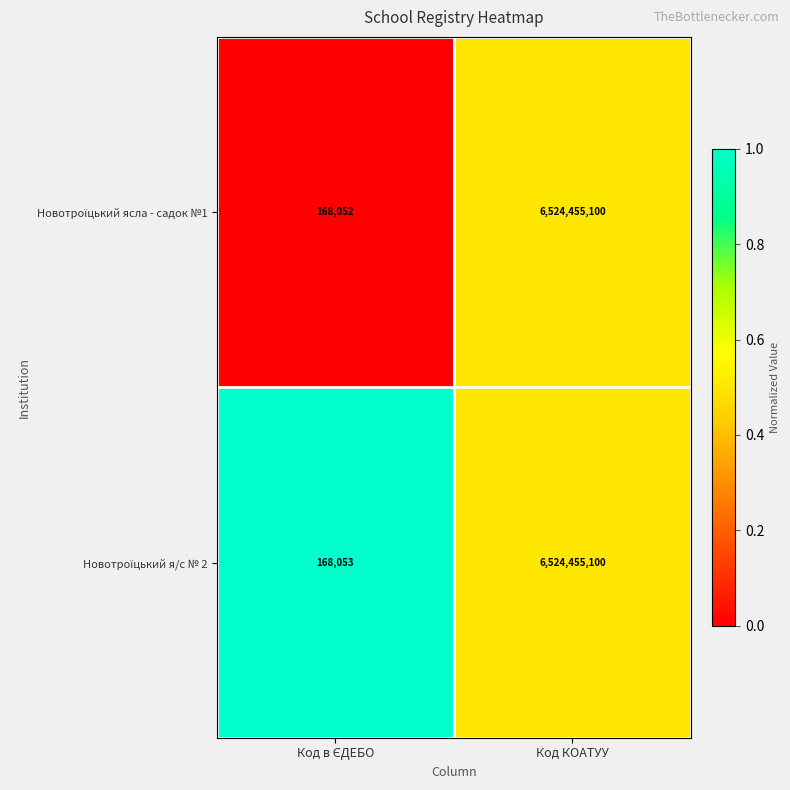

What is the minimum value shown in the chart?

168052